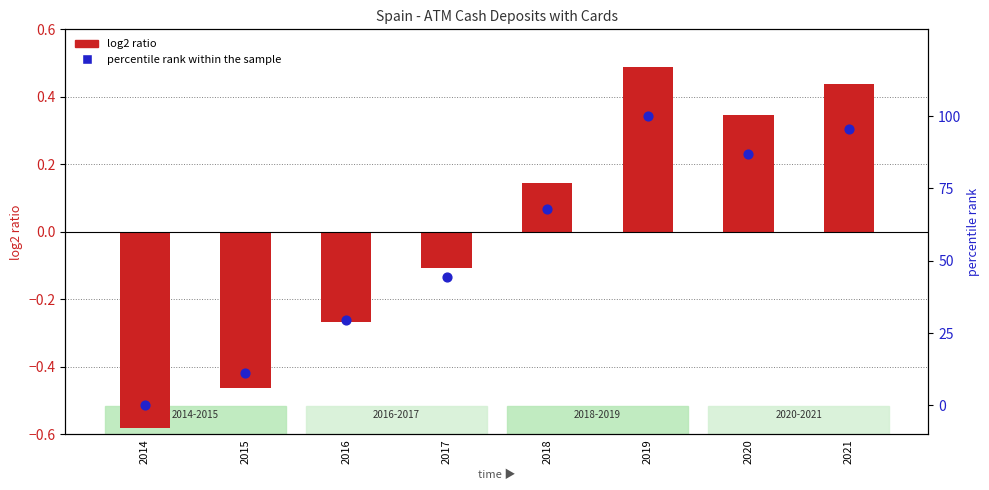

Which series contains the lowest Y value?

log2 ratio